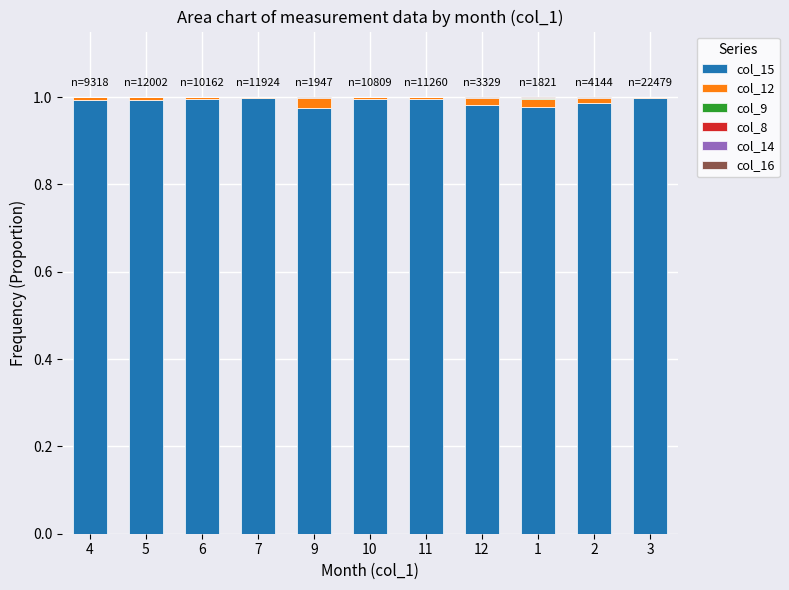

The col_15 series shows 1.0 at 4. True or false?

True